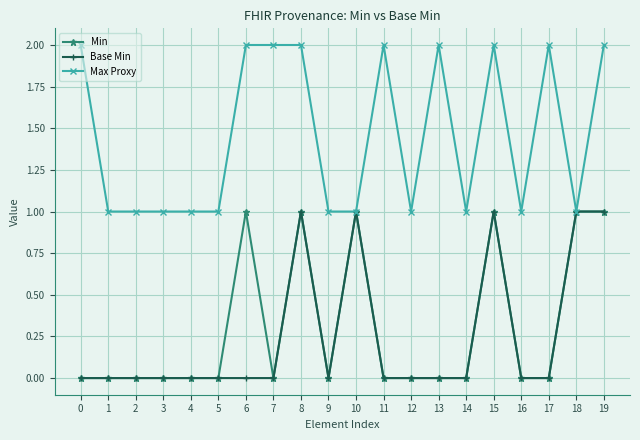

How many Min values are between 0 and 1?

20